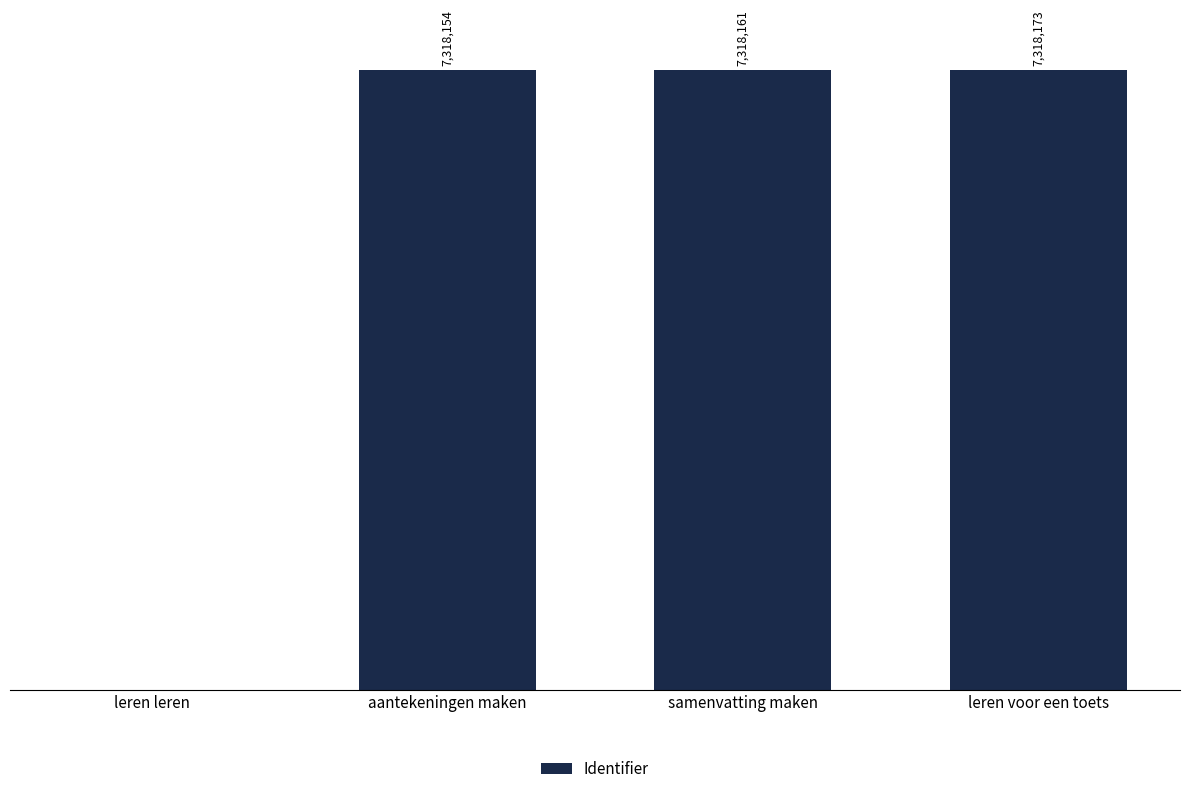

Are the bars horizontal?

No